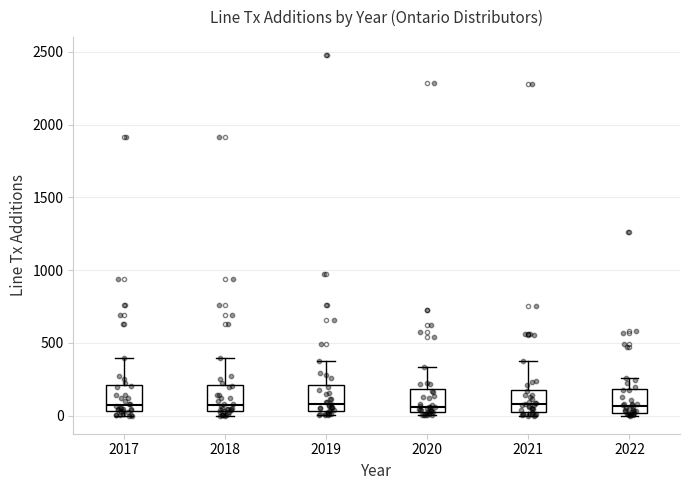

Reading left to right, transcribe this box plot: for each box, give where its median line is, the range the box spans, and where its two whiskers end, as read against the y-axis. The values are not printed on the chart, so give them approximately, as read against the axis.

2017: median 50 (just above the box's lower edge), box 50 to 200, whiskers 0 to 400
2018: median 50 (just above the box's lower edge), box 50 to 200, whiskers 0 to 400
2019: median 100, box 50 to 200, whiskers 0 to 400
2020: median 50 (just above the box's lower edge), box 50 to 200, whiskers 0 to 350
2021: median 100, box 0 to 200, whiskers 0 (just below the box's lower edge) to 400
2022: median 50, box 0 to 200, whiskers 0 (just below the box's lower edge) to 250